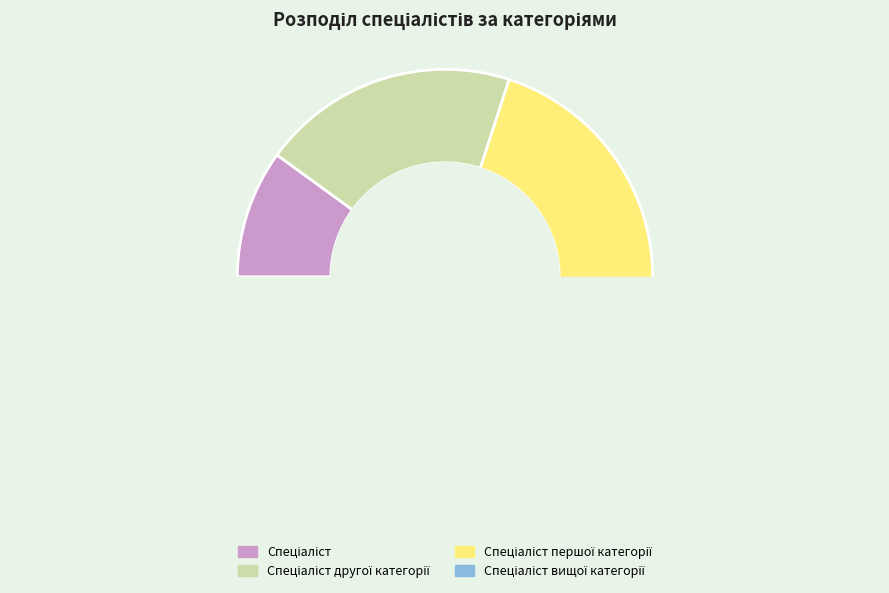

Which slice is the smallest?

Спеціаліст